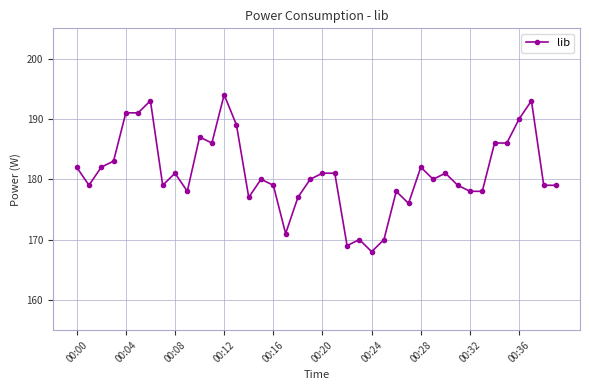

Reading left to right, transcribe all the data shown in this chart.

182	179	182	183	191	191	193	179	181	178	187	186	194	189	177	180	179	171	177	180	181	181	169	170	168	170	178	176	182	180	181	179	178	178	186	186	190	193	179	179